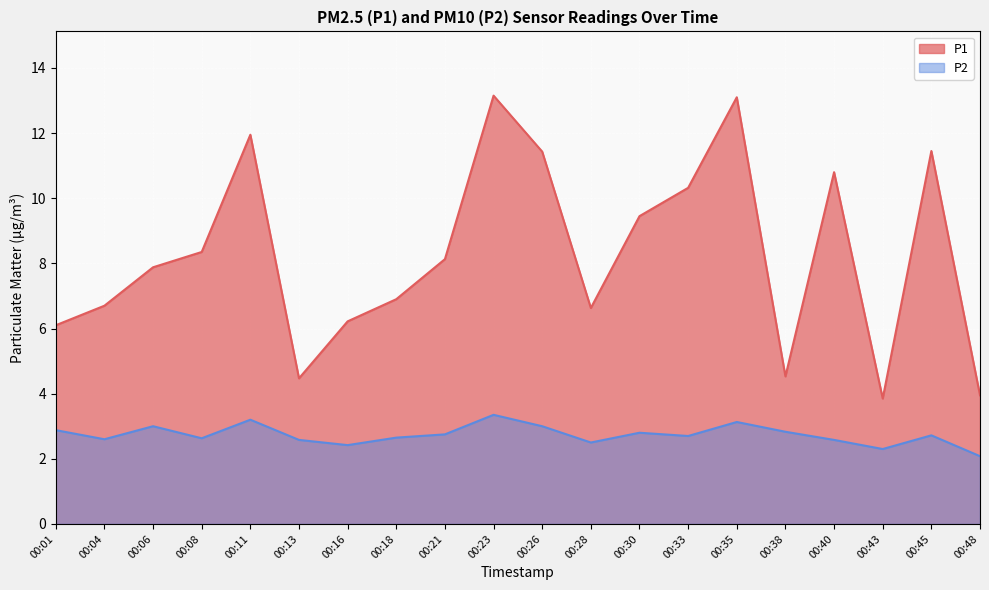

Is the value of P1 at 00:40 greater than the value of P2 at 00:21?

Yes